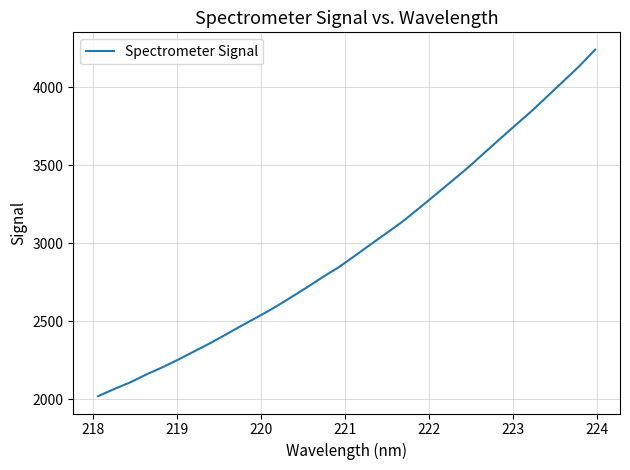

What is the maximum value shown in the chart?

4240.5